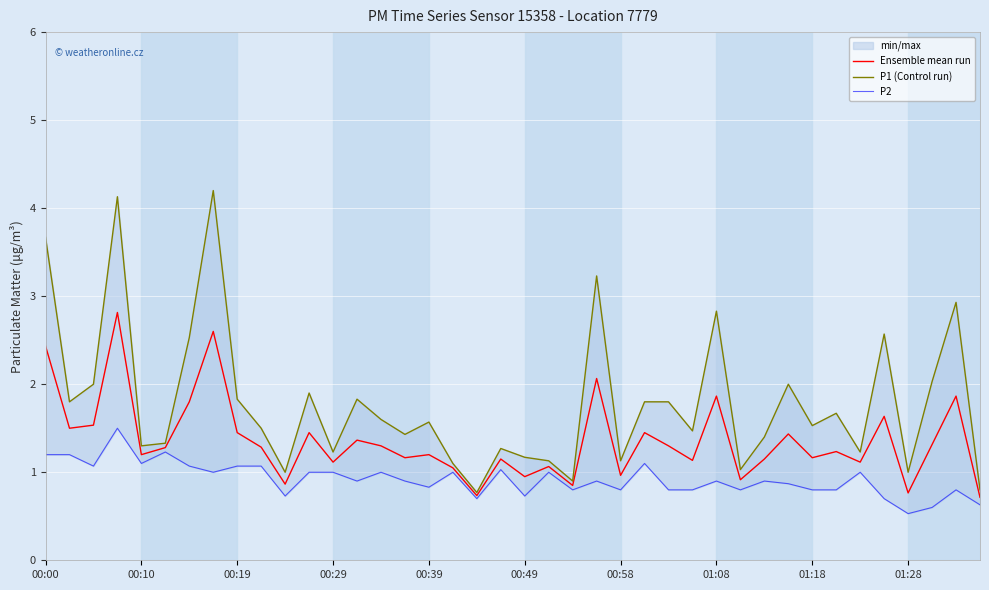

The Ensemble mean run series shows 1.1 at 27. True or false?

True